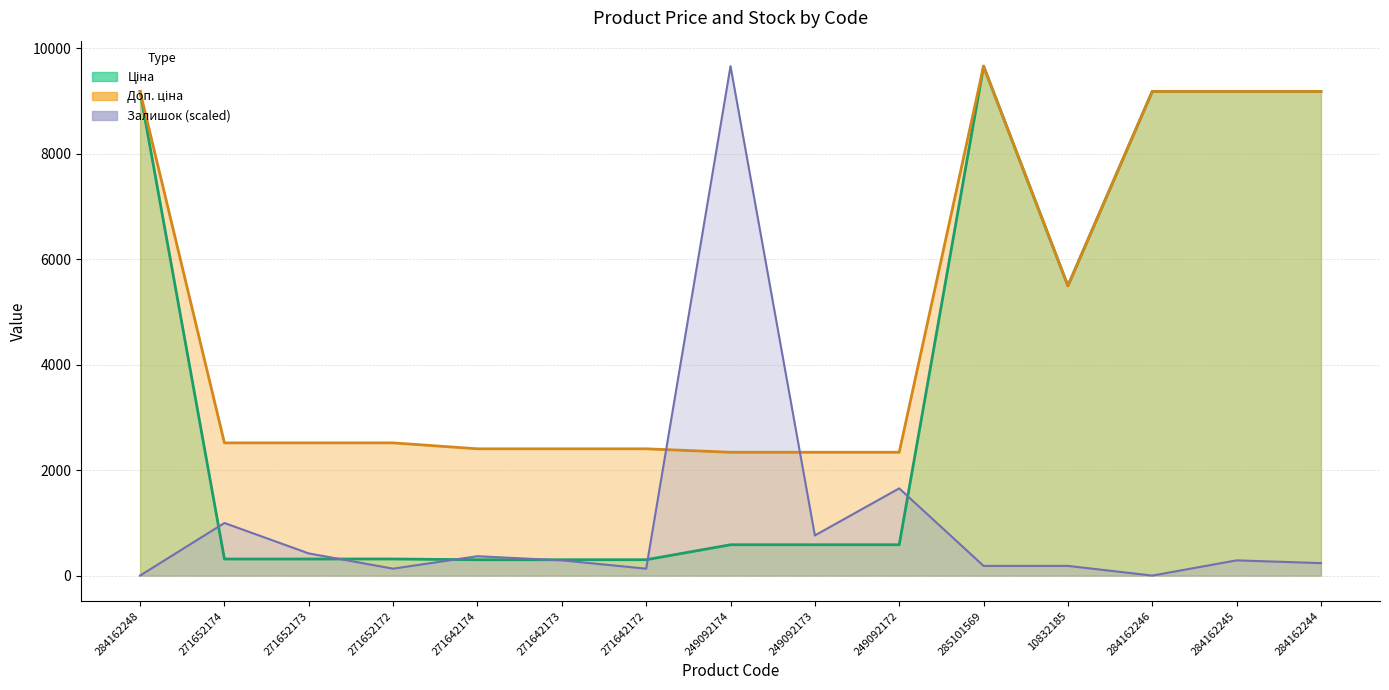

True or false: Доп. ціна and Ціна intersect in this chart.

False